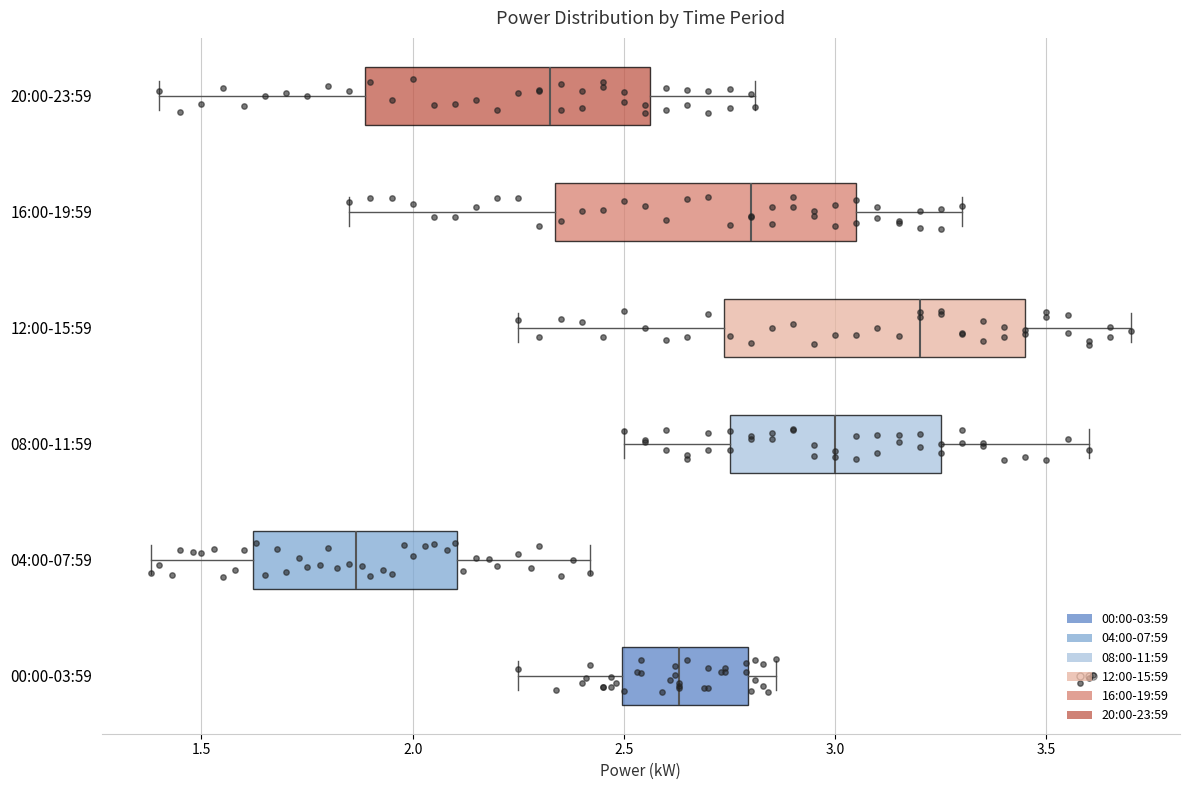

Where is the left edge of the box for 00:00-03:59 on the x-axis? The values are not printed on the chart, so give them approximately, as read against the axis.

2.50